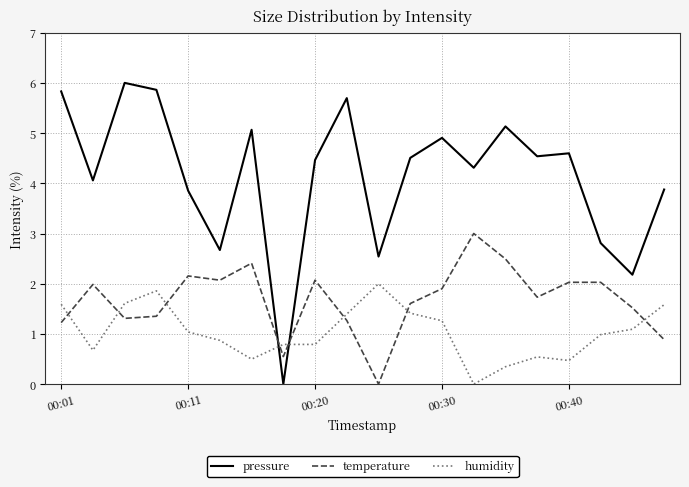

What are all the series names shown in the legend?

pressure, temperature, humidity